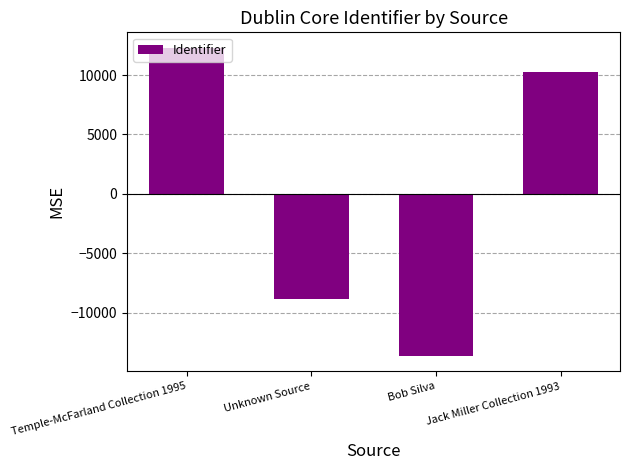

Which category has the highest value across all series?

Temple-McFarland Collection 1995